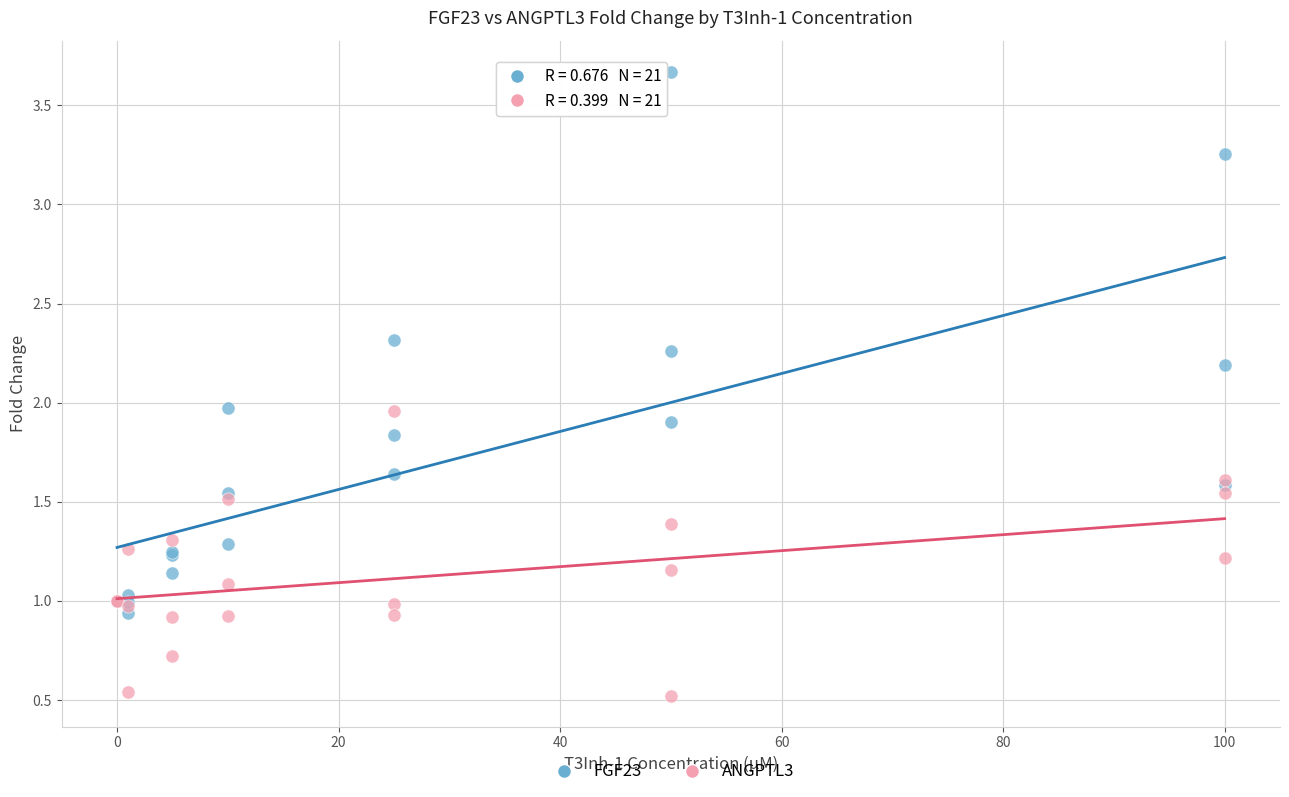

Which series has the largest Y range (max minus min)?

FGF23